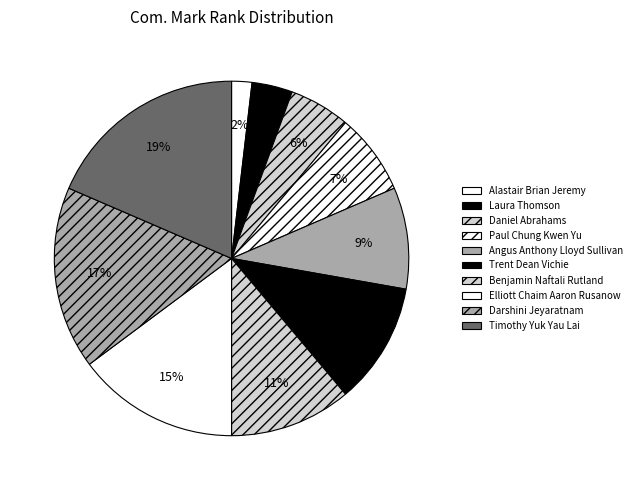

Combined, do Elliott Chaim Aaron Rusanow and Paul Chung Kwen Yu account for over 50%?

No